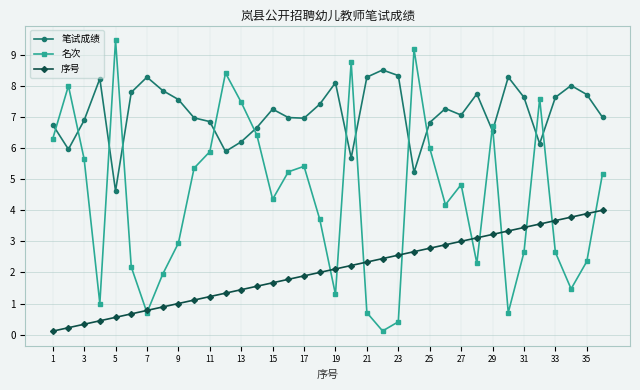

What are all the series names shown in the legend?

笔试成绩, 名次, 序号